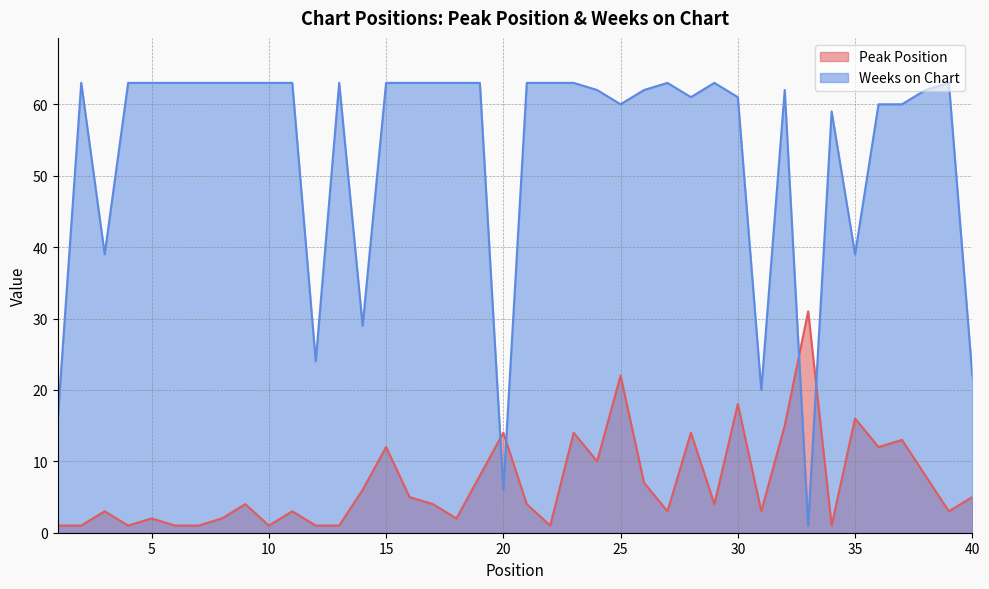

At which category is the sum across all series the highest?

25